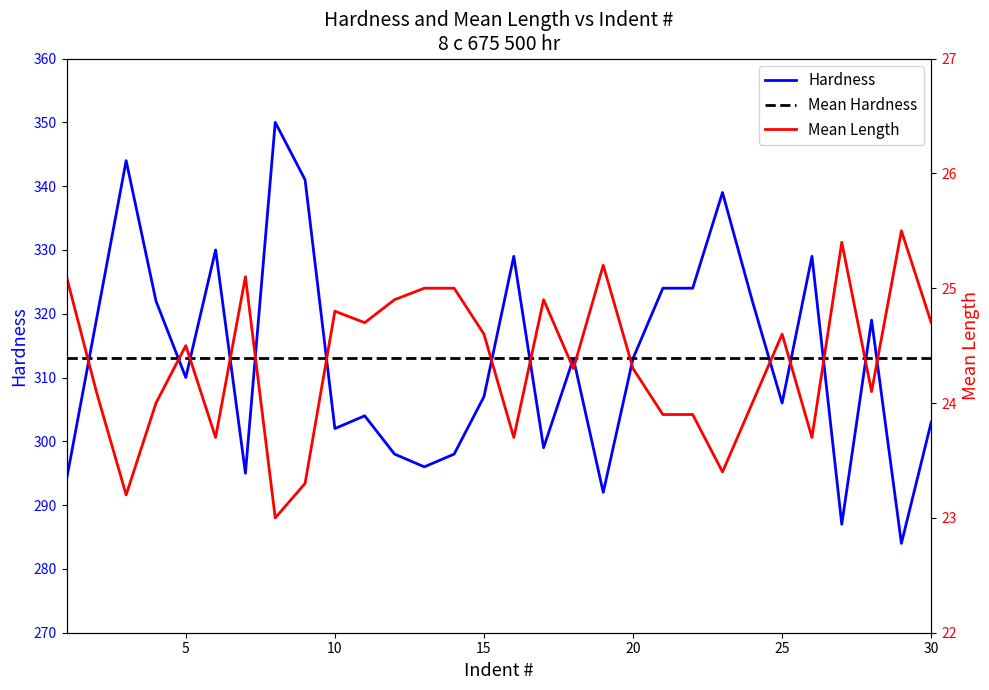

At how many categories does at least one series exceed 189?

30